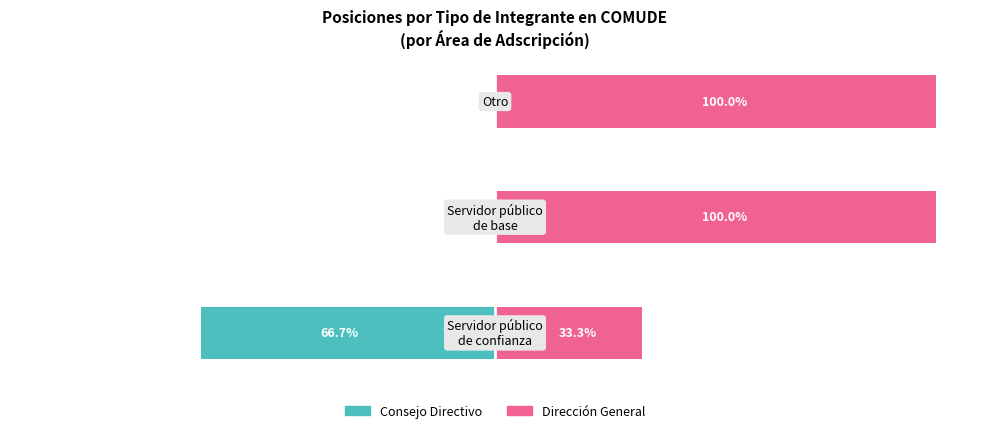

How many series are shown in this chart?

2